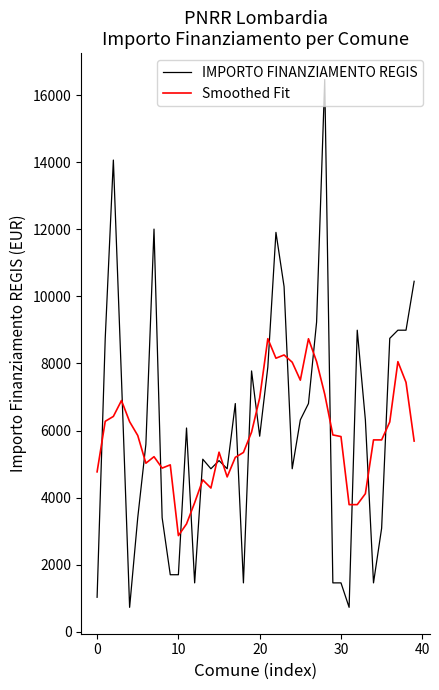

What is the difference between the second highest and minimum values in the Smoothed Fit series?

5868.6